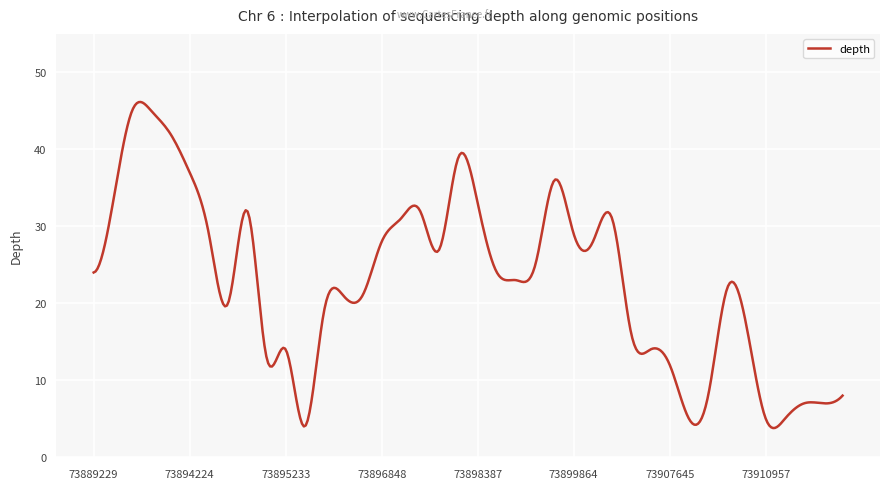

What is the difference between the maximum and minimum values?

42.4